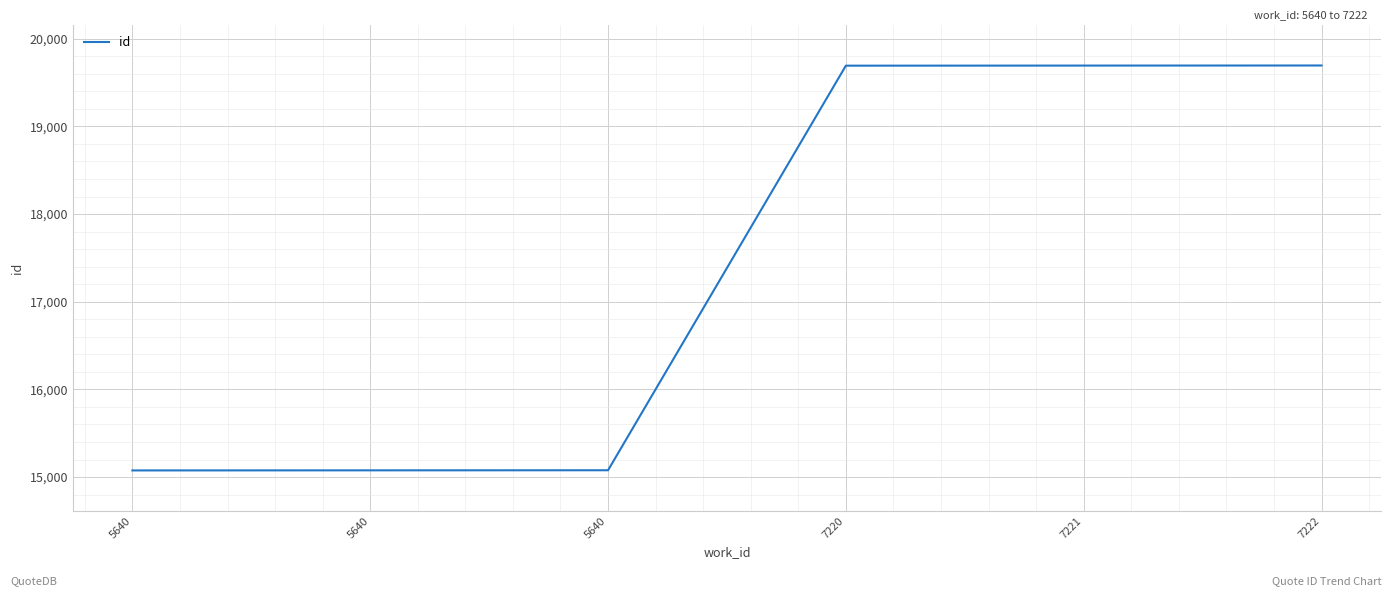

List the labels in order of value, largest first.

7222, 7221, 7220, 5640, 5640, 5640